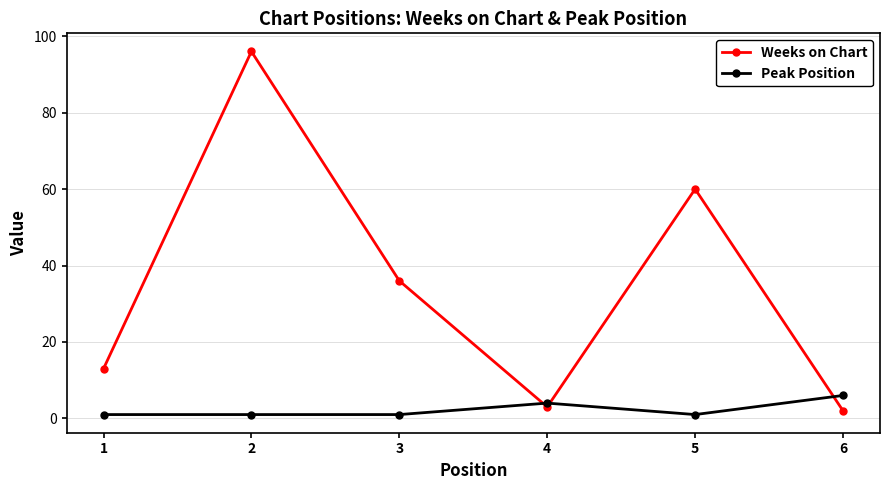

The value of Peak Position at 6 is 6. True or false?

True